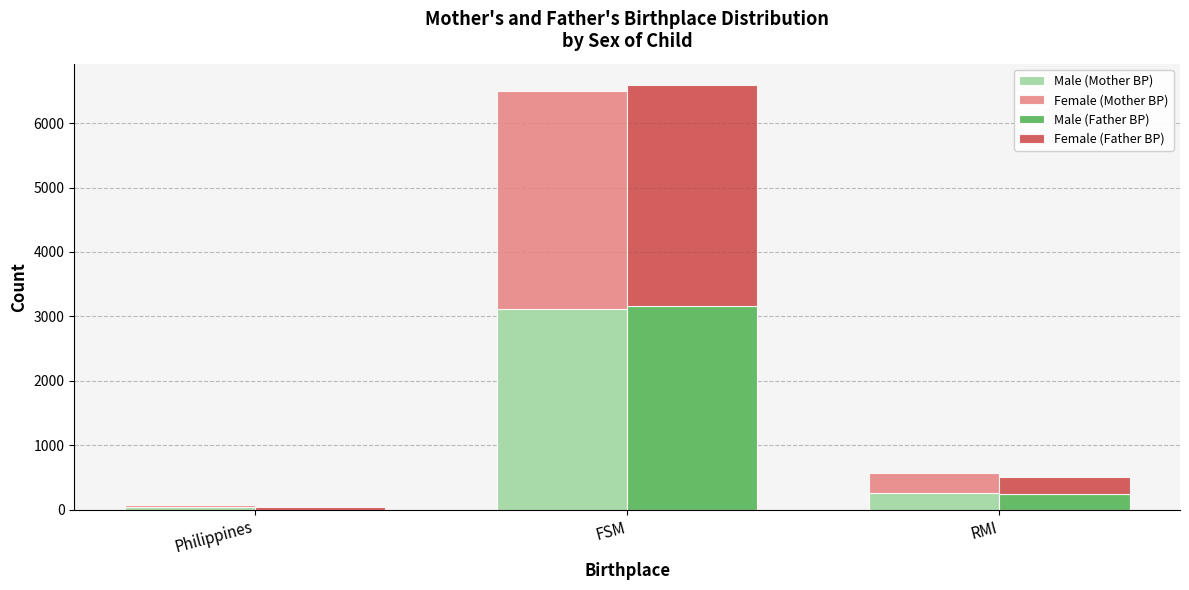

What are all the series names shown in the legend?

Male (Mother BP), Female (Mother BP), Male (Father BP), Female (Father BP)